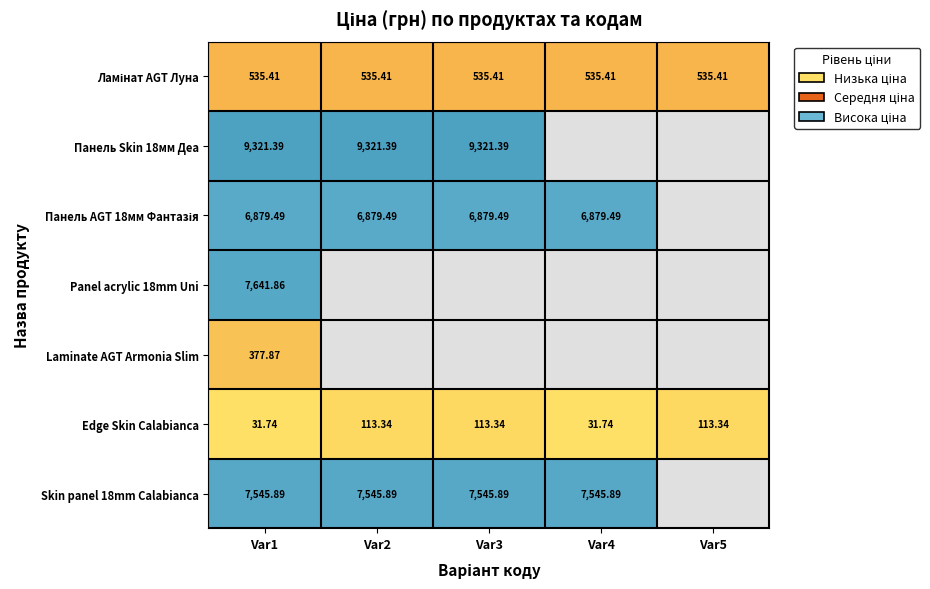

Which category has the lowest value across all series?

Var1